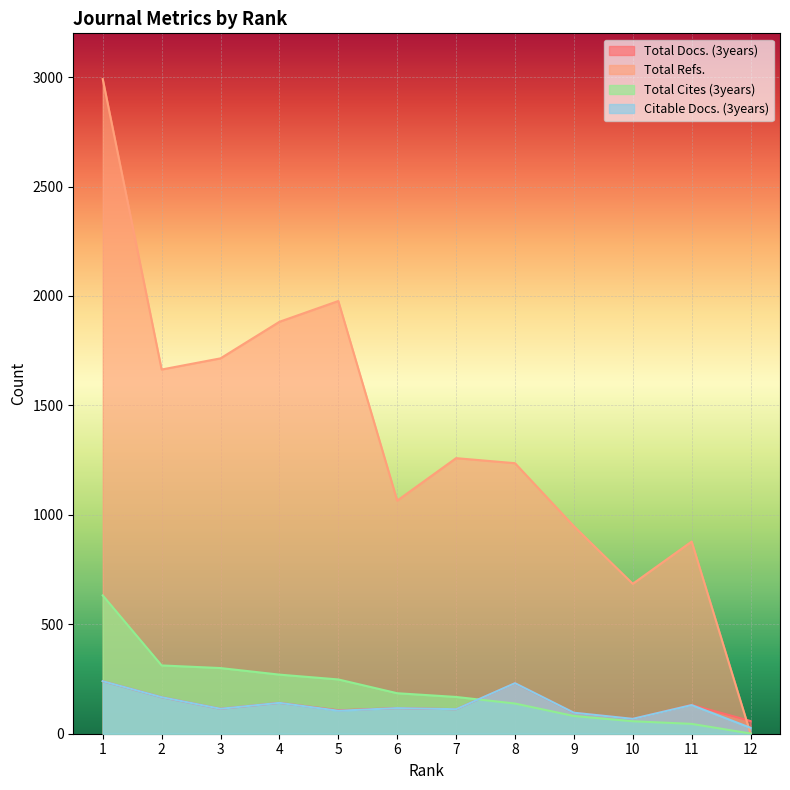

True or false: Citable Docs. (3years) has a value of 92 at 1.

False